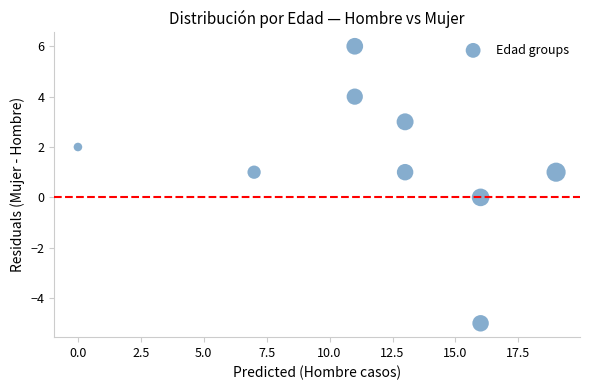

What is the range of X values (max minus min)?

19